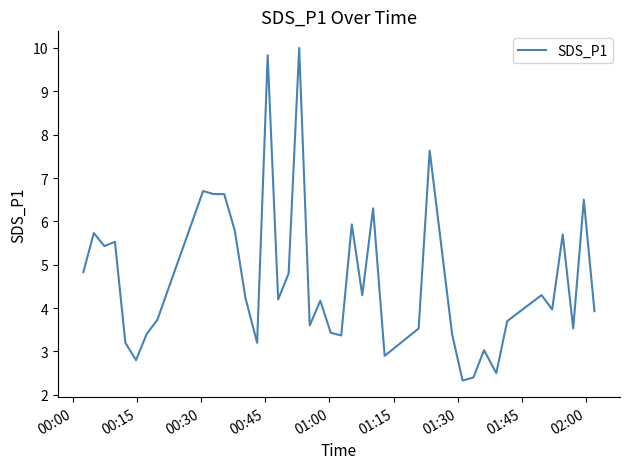

What is the maximum value shown in the chart?

10.0